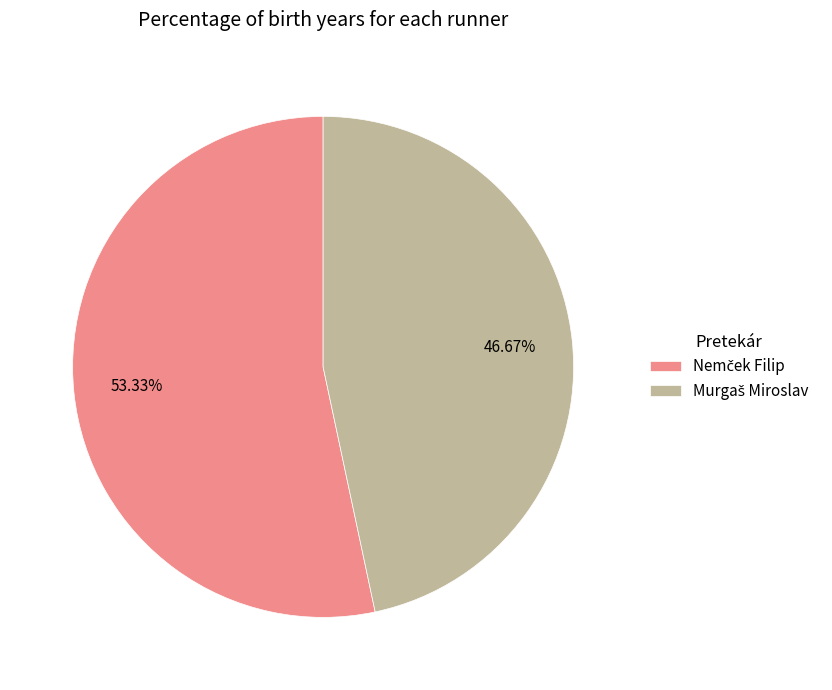

Is there a majority slice in this chart?

Yes